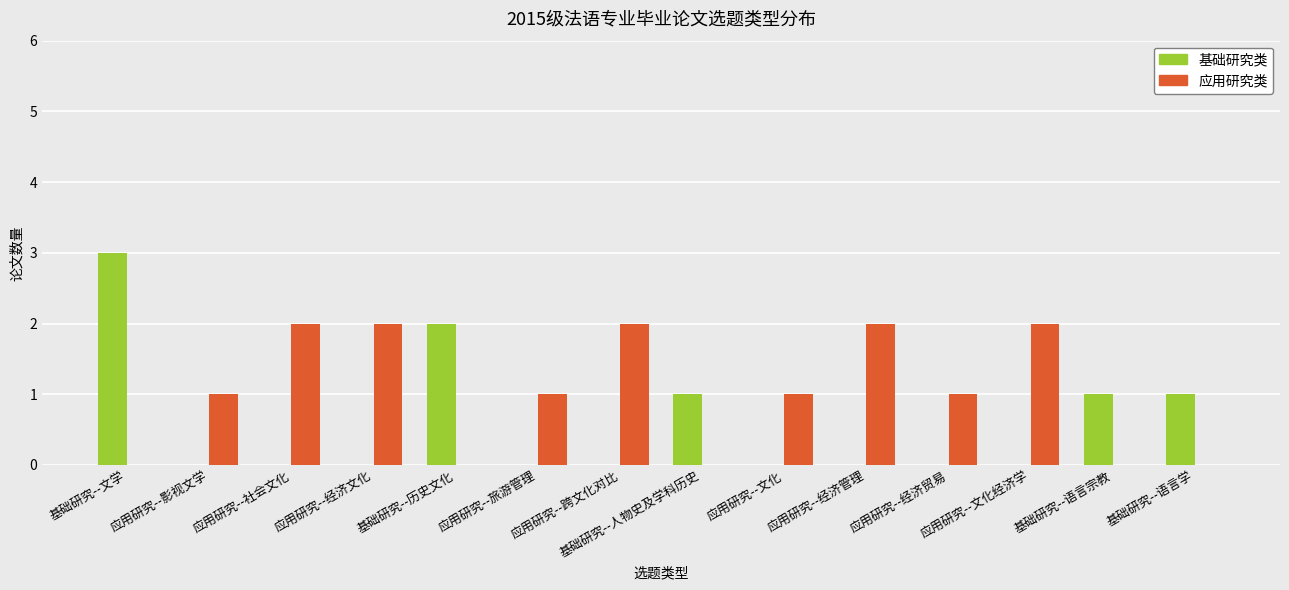

Are the bars grouped side by side (vs. stacked)?

Yes